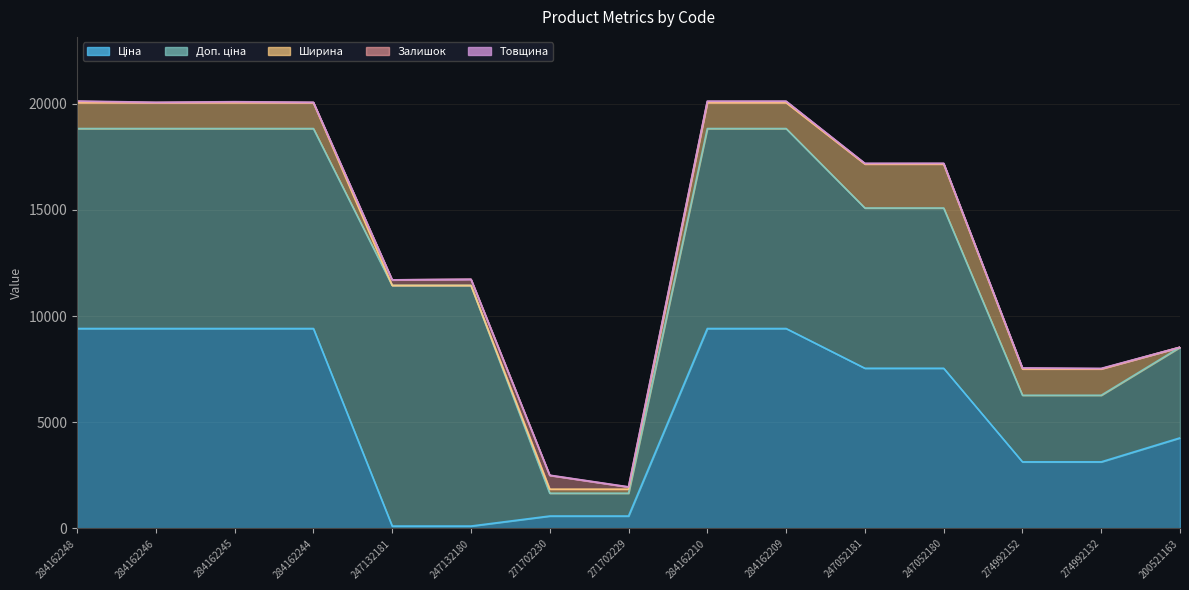

What is the spread (max minus min) of values at 284162210?

9398.9